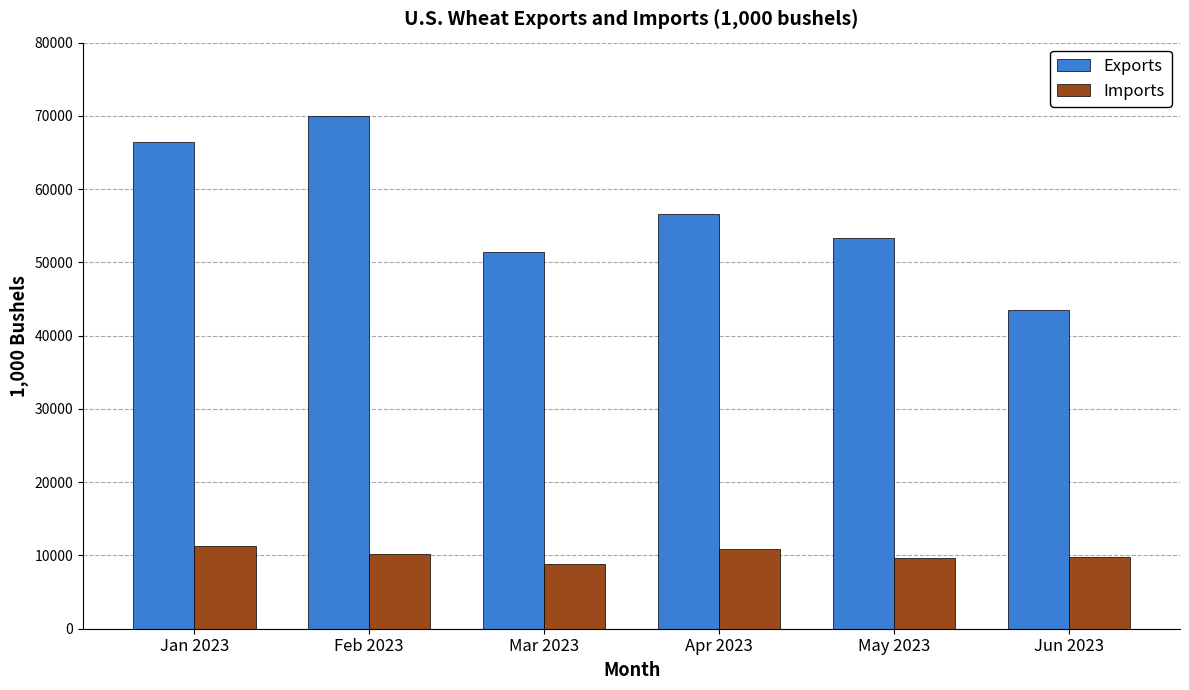

Which series changed the most between Mar 2023 and Apr 2023?

Exports